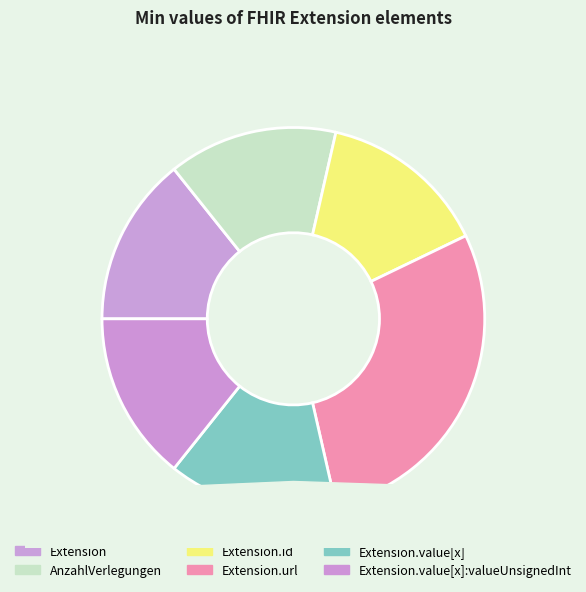

Which category has the biggest portion of the pie?

Extension.url